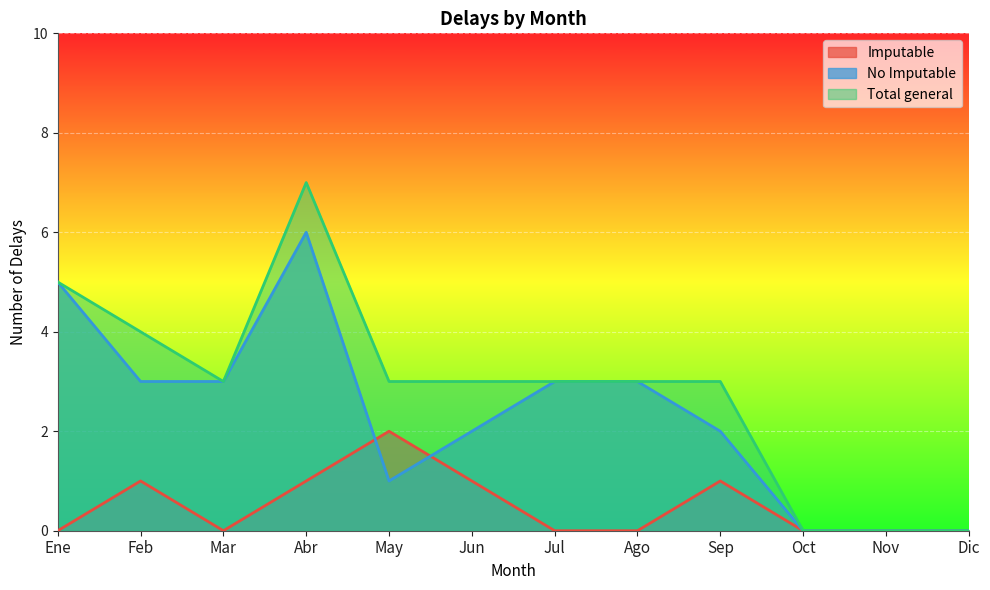

What position from the right is Feb?

11